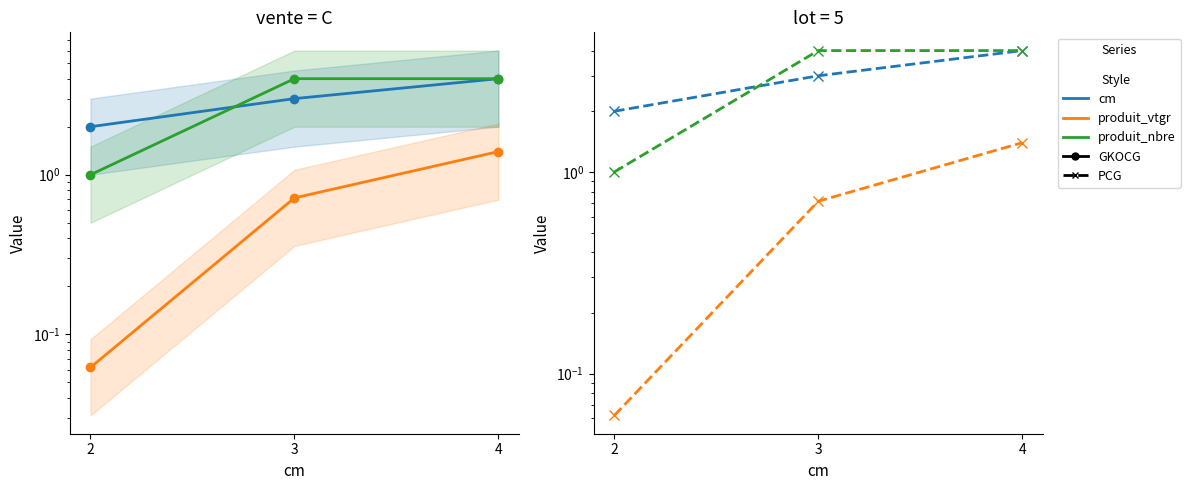

Does the chart display data point markers on the line(s)?

Yes